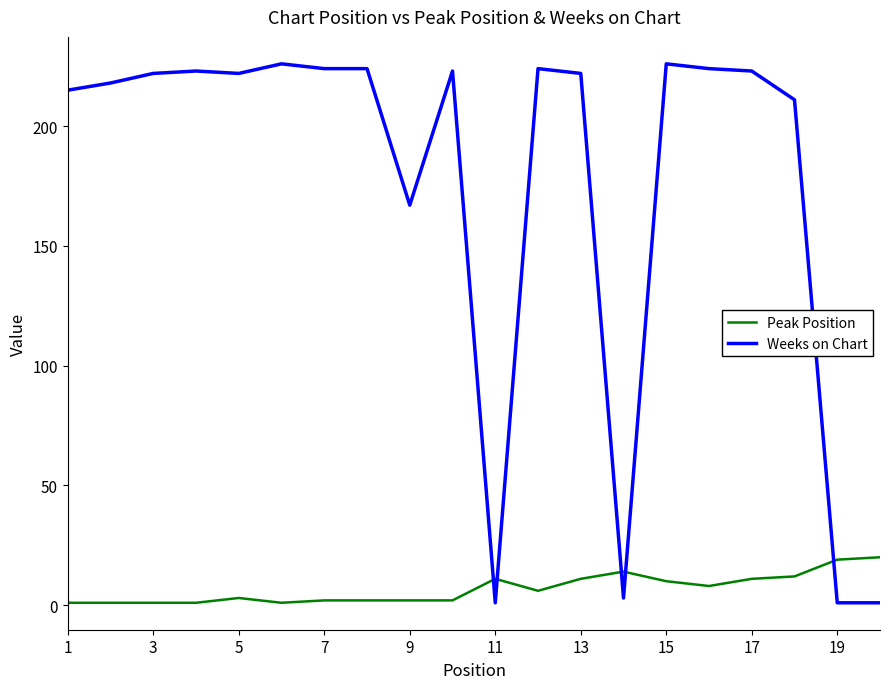

What is the maximum value shown in the chart?

226